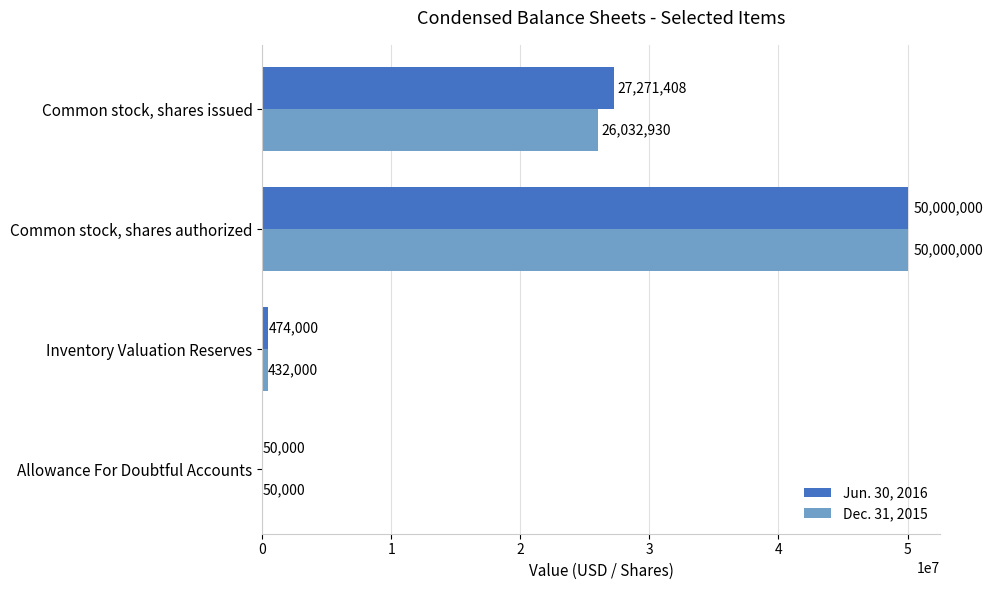

What is the sum of all Jun. 30, 2016 values?

77795408